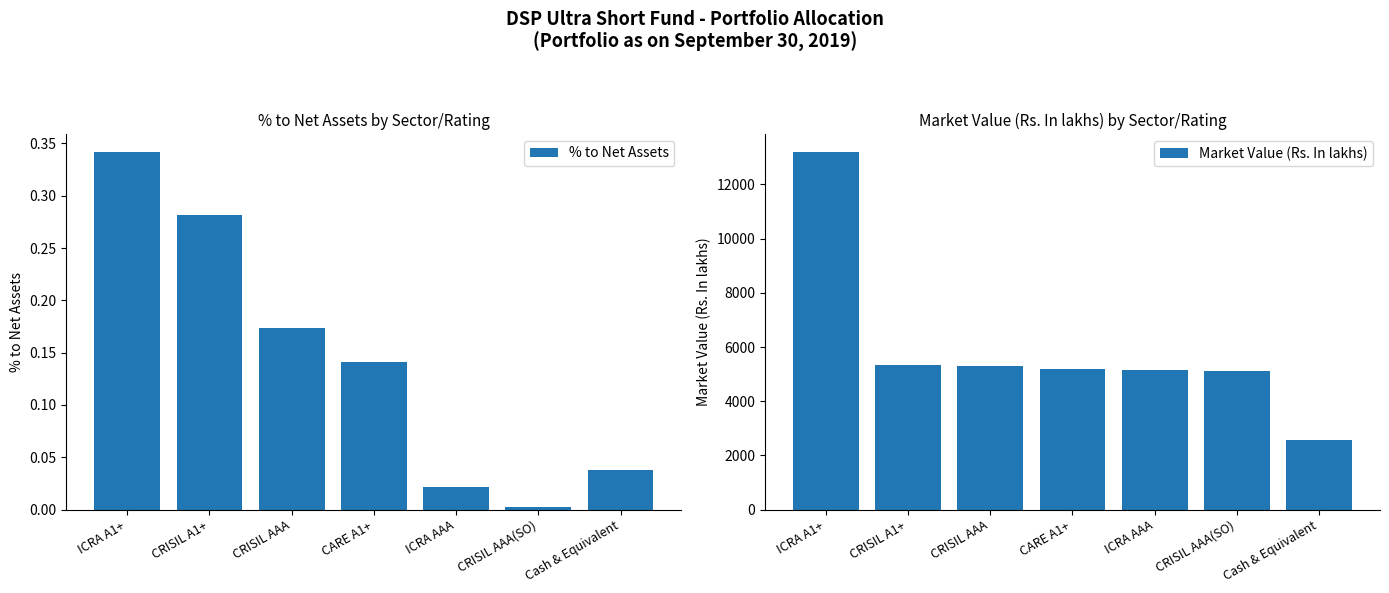

Rank the series by their maximum value, from highest to lowest.

Market Value (Rs. In lakhs), % to Net Assets